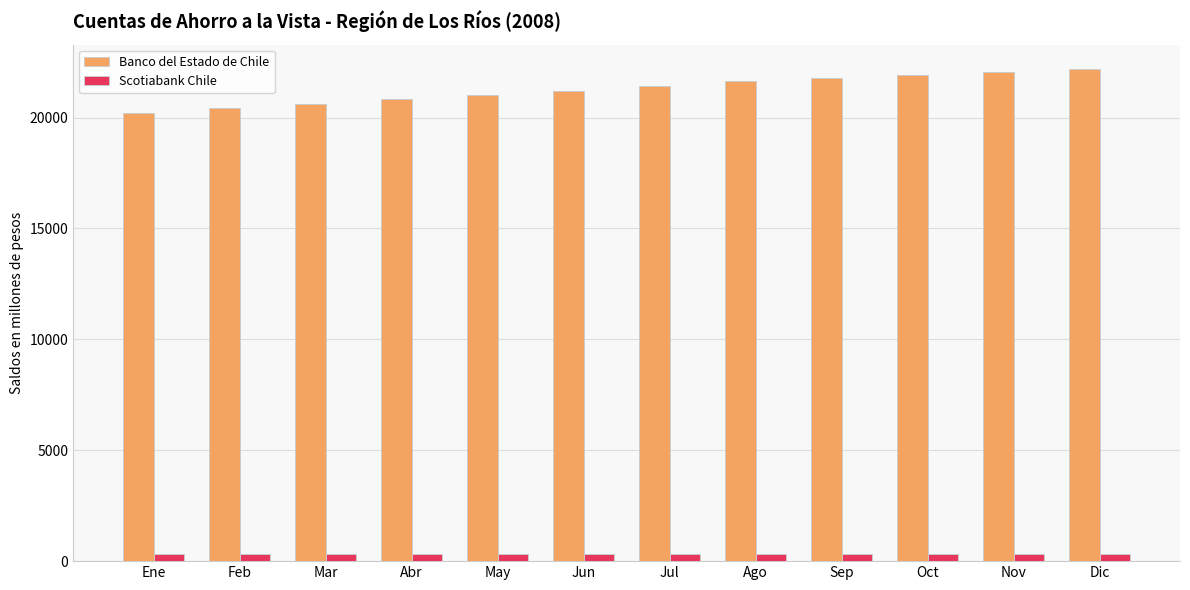

What are all the series names shown in the legend?

Banco del Estado de Chile, Scotiabank Chile